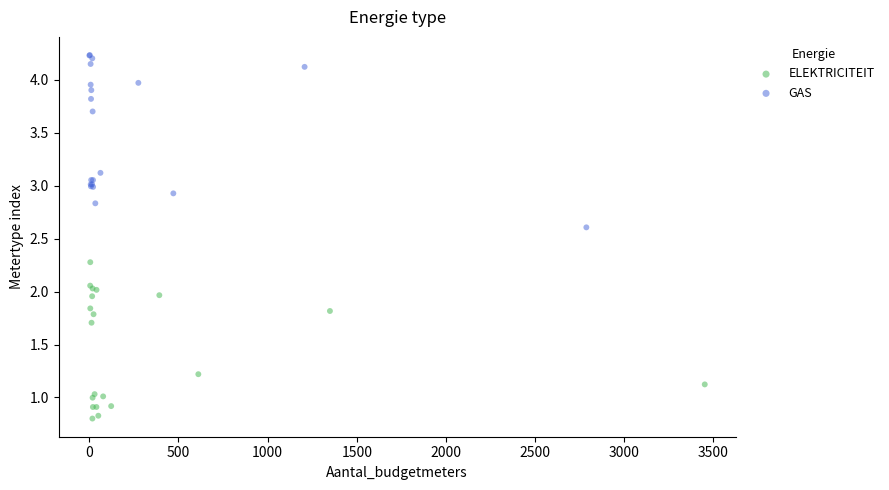

Which series reaches the maximum Y coordinate?

GAS